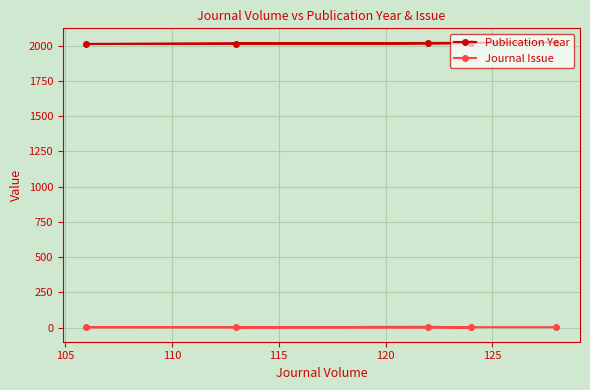

At how many categories does at least one series exceed 316?

5